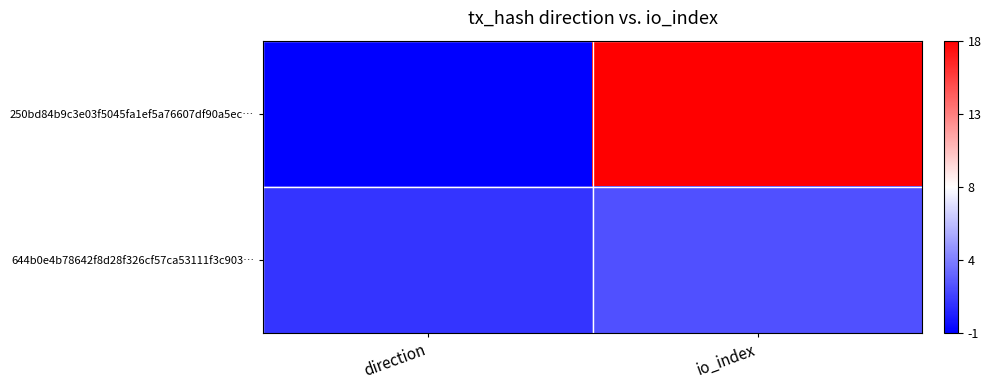

Reading left to right, what are all the values shown in this chart?

250bd84b9c3e03f5045fa1ef5a76607df90a5ec…: direction=-1	io_index=18
644b0e4b78642f8d28f326cf57ca53111f3c903…: direction=1	io_index=2